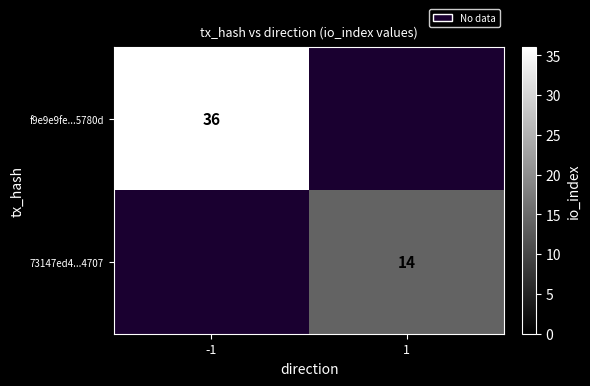

The value of f9e9e9fe...5780d at -1 is 36. True or false?

True